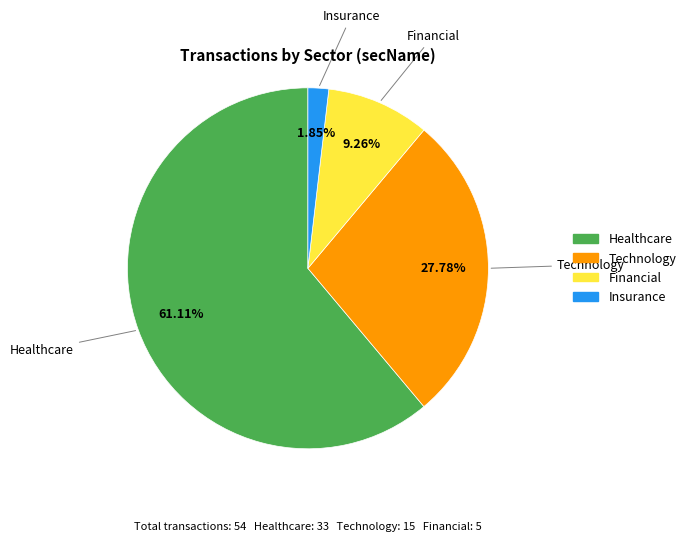

To the nearest percent, what portion does Technology represent?

28%